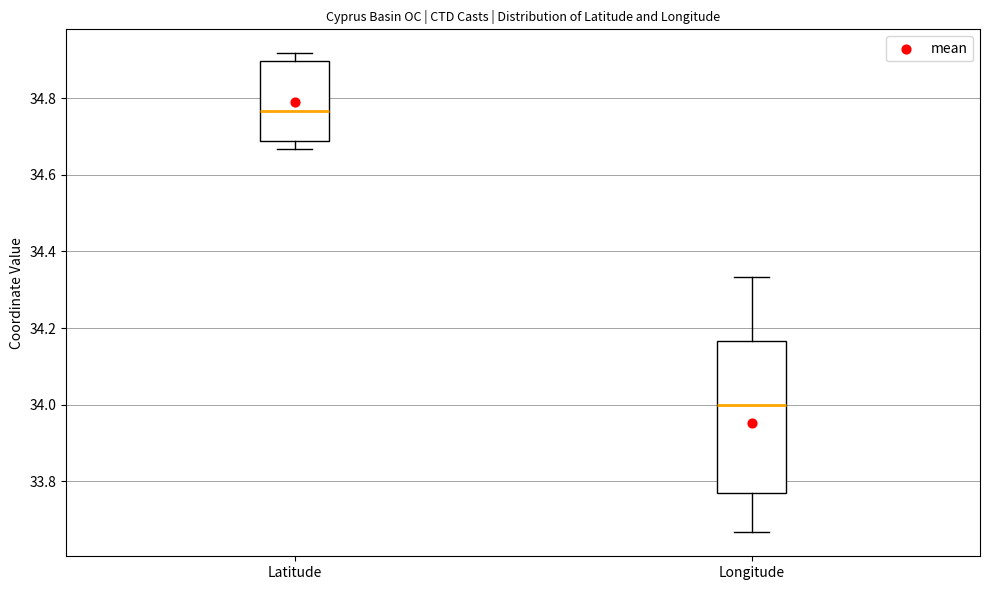

Reading left to right, read every box against the y-axis: the position of its median line, the range the box covers, and the ends of its whiskers. The values are not printed on the chart, so give them approximately, as read against the axis.

Latitude: median 34.76, box 34.68 to 34.90, whiskers 34.66 to 34.92
Longitude: median 34.00, box 33.78 to 34.16, whiskers 33.66 to 34.34